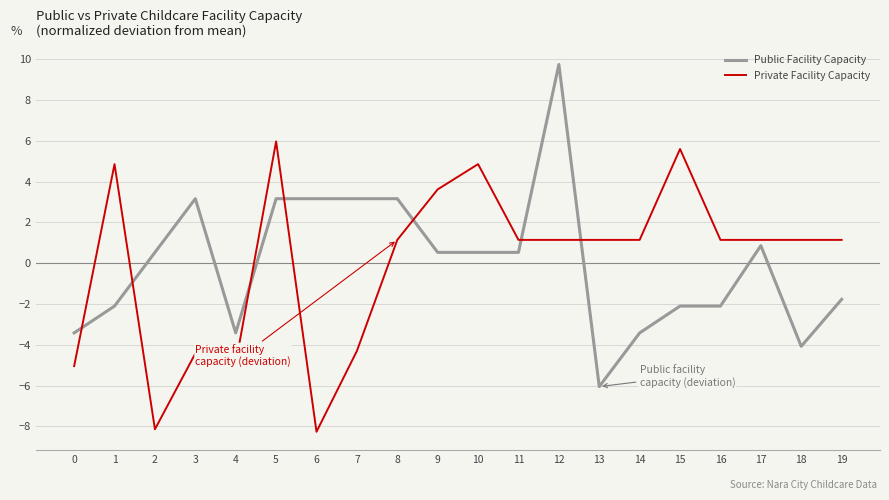

At which category is the sum across all series the highest?

12